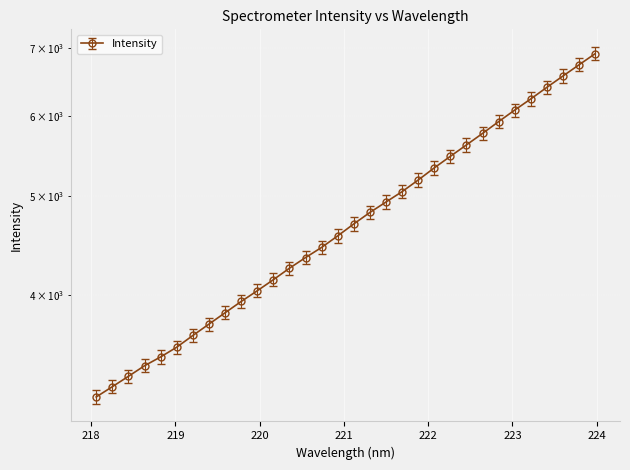

List the labels in order of value, smallest first.

218.0596, 218.2508, 218.442, 218.6332, 218.8244, 219.0156, 219.2067, 219.3979, 219.589, 219.7801, 219.9712, 220.1623, 220.3533, 220.5444, 220.7354, 220.9264, 221.1174, 221.3083, 221.4993, 221.6902, 221.8812, 222.0721, 222.263, 222.4538, 222.6447, 222.8355, 223.0264, 223.2172, 223.408, 223.5987, 223.7895, 223.9802